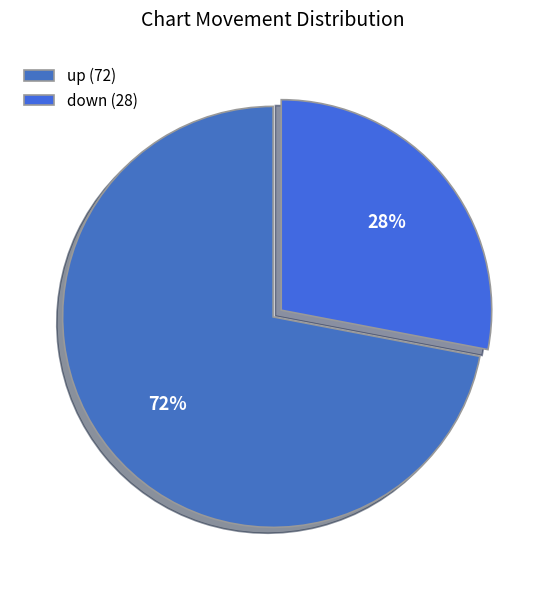

Does down account for over 50% of the chart?

No